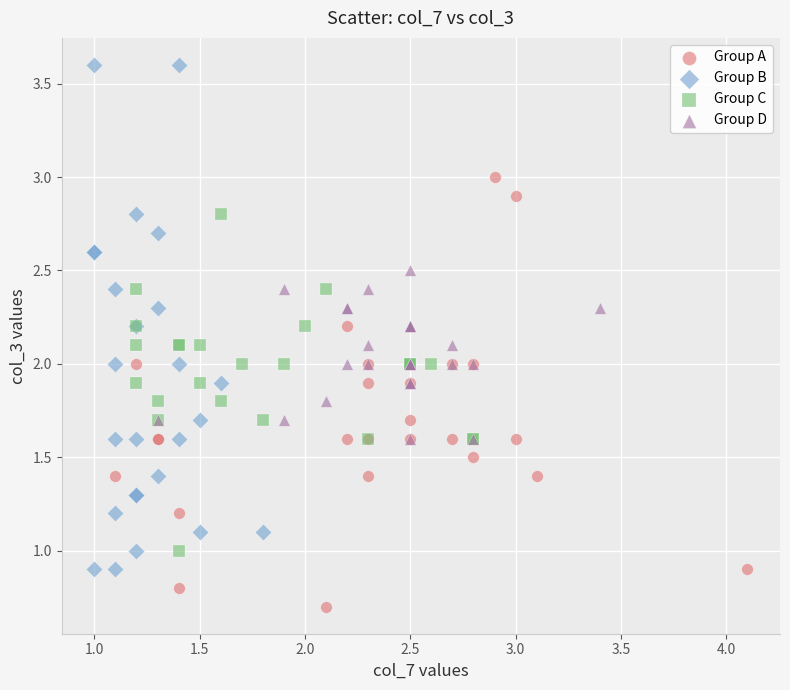

Which series has the largest Y range (max minus min)?

Group B